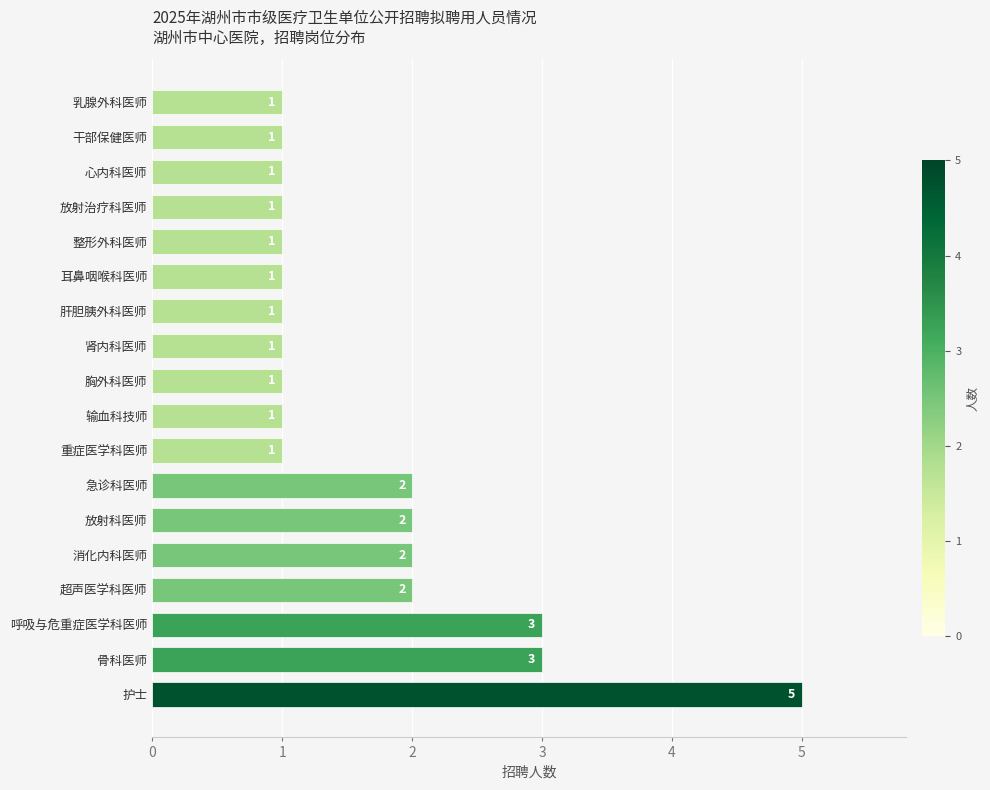

What is the difference between the maximum and second lowest values?

4